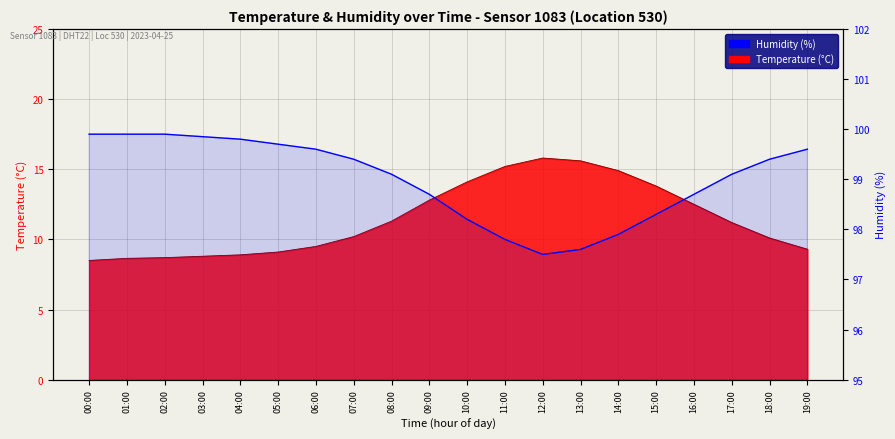

What is the label of the 2nd point from the left?

01:00